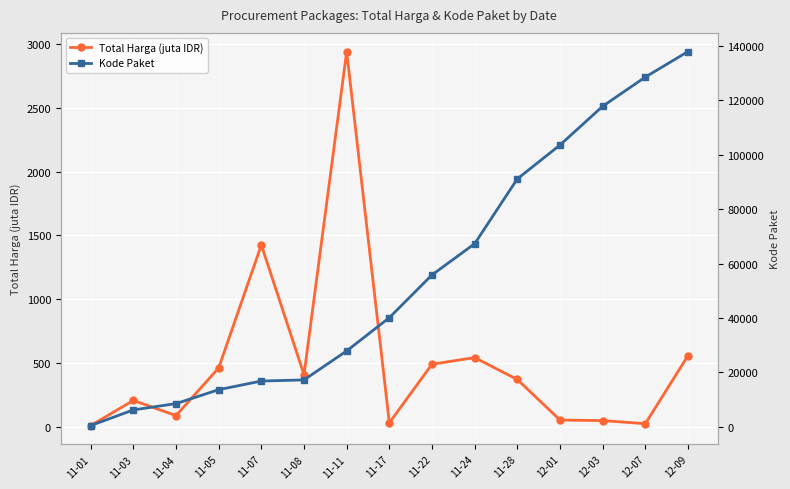

List the series in order of their peak value, highest first.

Kode Paket, Total Harga (juta IDR)